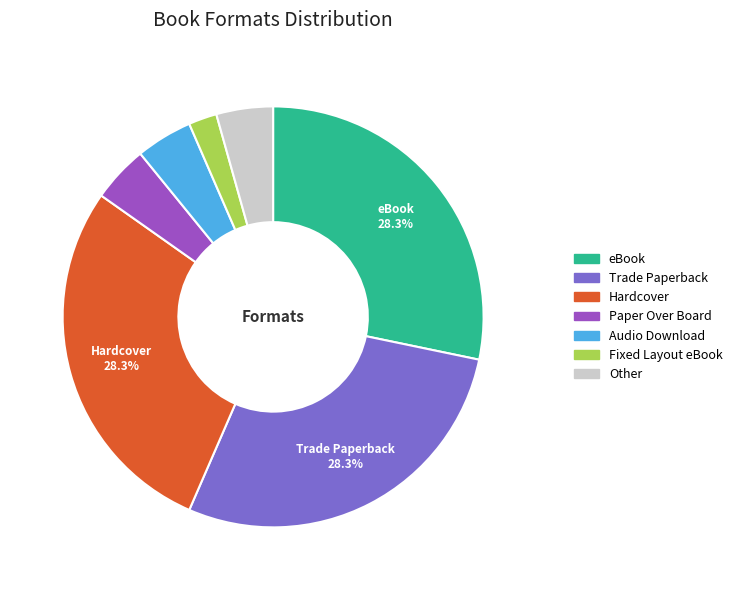

Does any single category account for the majority?

No